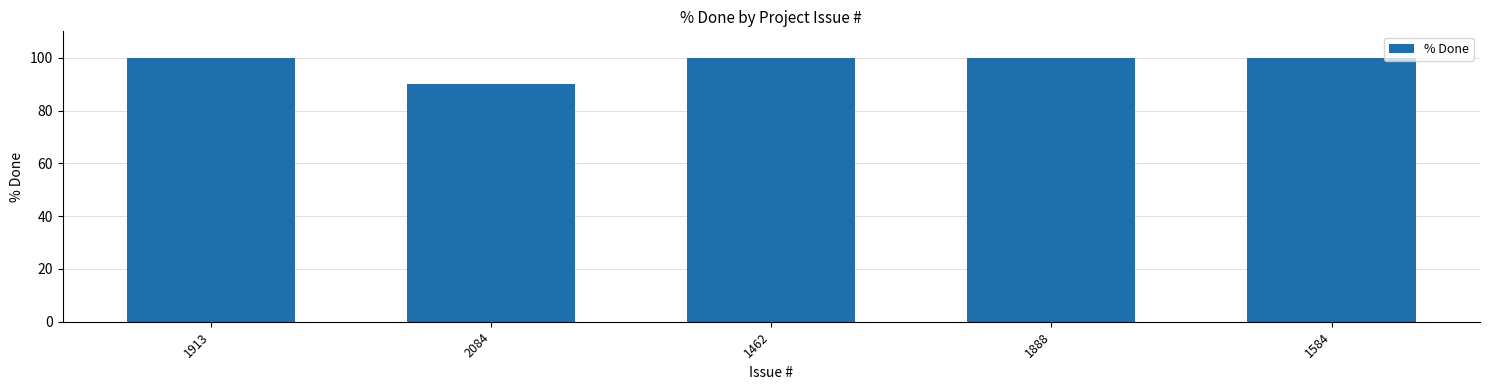

Reading right to left, list all the values displayed in this chart.

1584=100	1888=100	1462=100	2084=90	1913=100